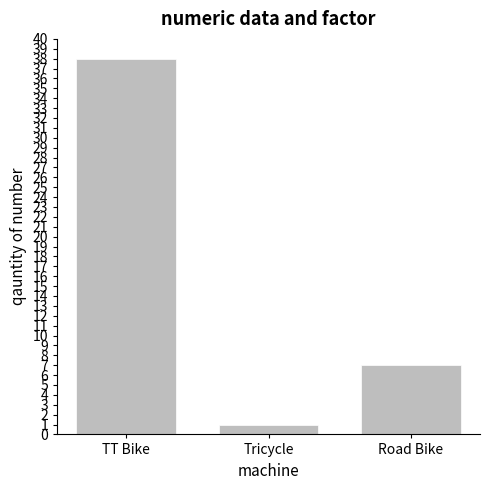

Rank the categories by value from lowest to highest.

Tricycle, Road Bike, TT Bike